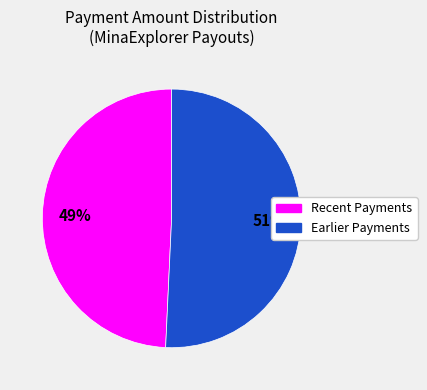

To the nearest percent, what portion does Recent Payments represent?

49%